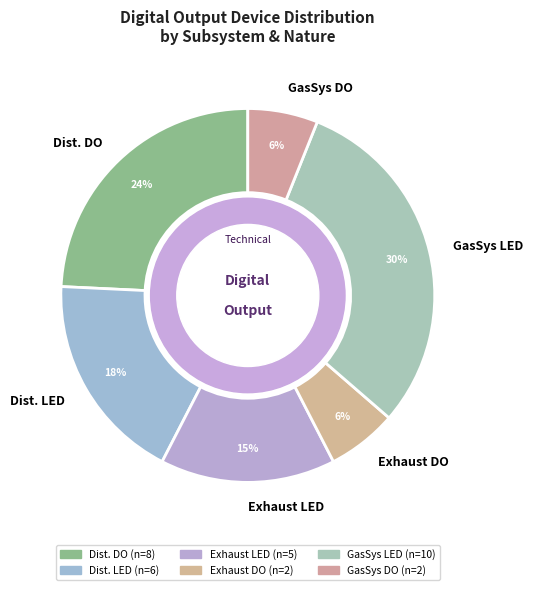

Do Exhaust DO and GasSys LED together represent more than half of the pie?

No